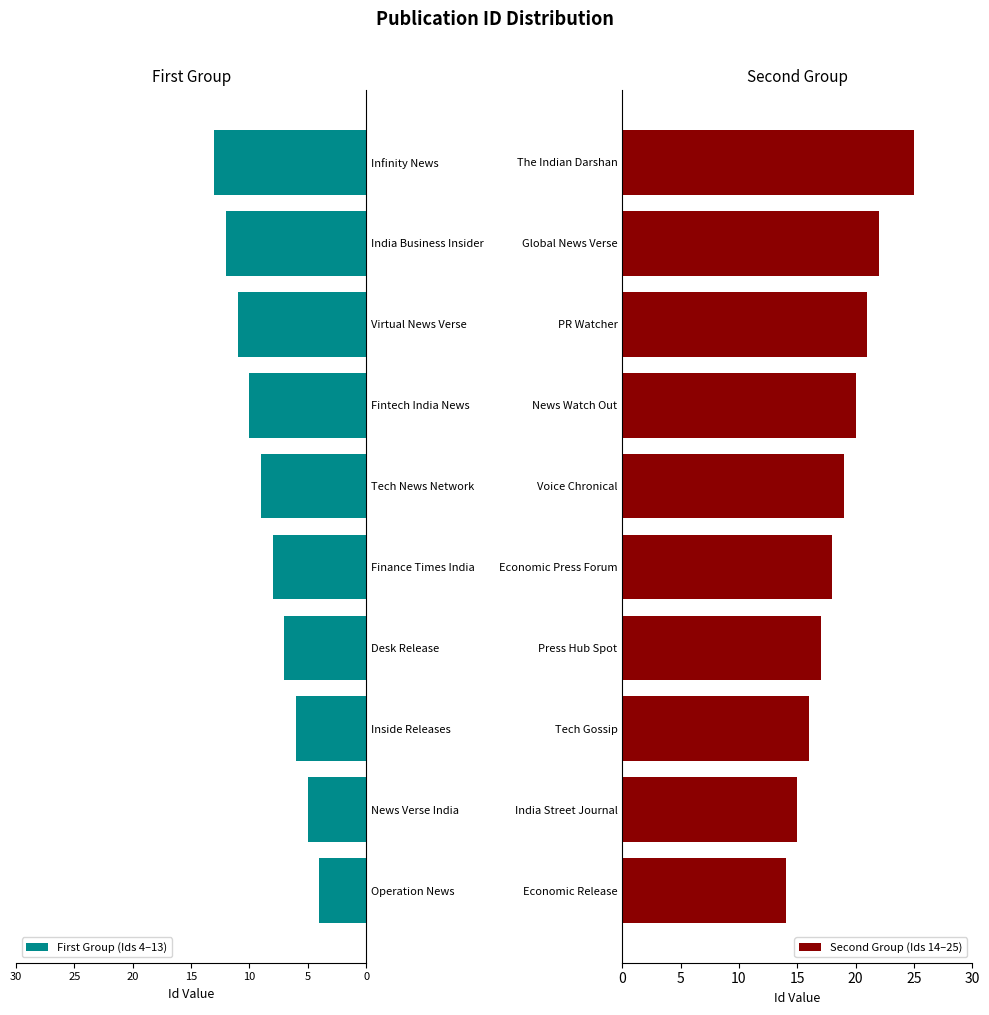

The Second Group (Ids 14–25) series shows 17 at Press Hub Spot. True or false?

True